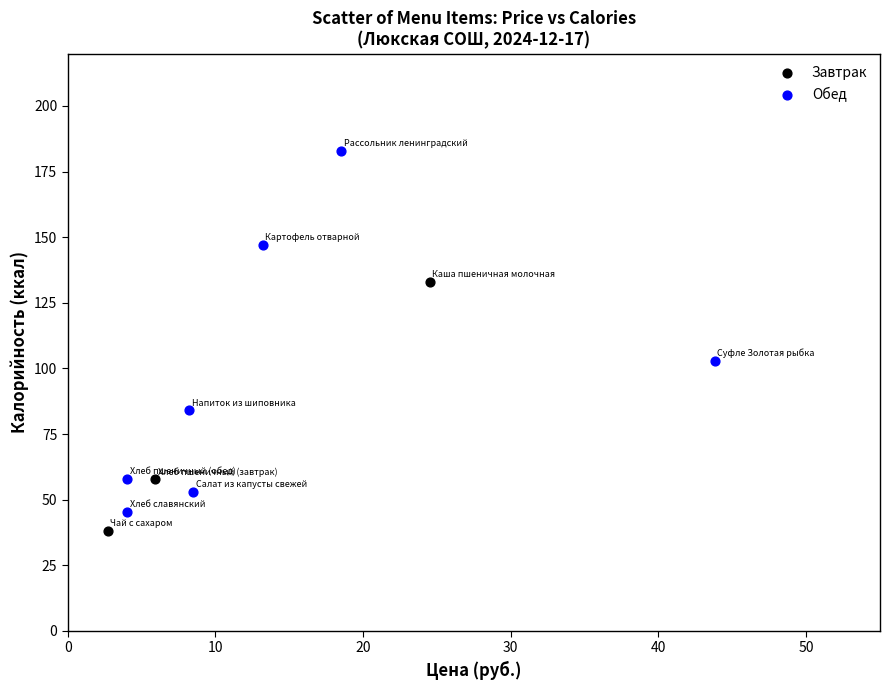

Which series has the widest spread of Y values?

Обед